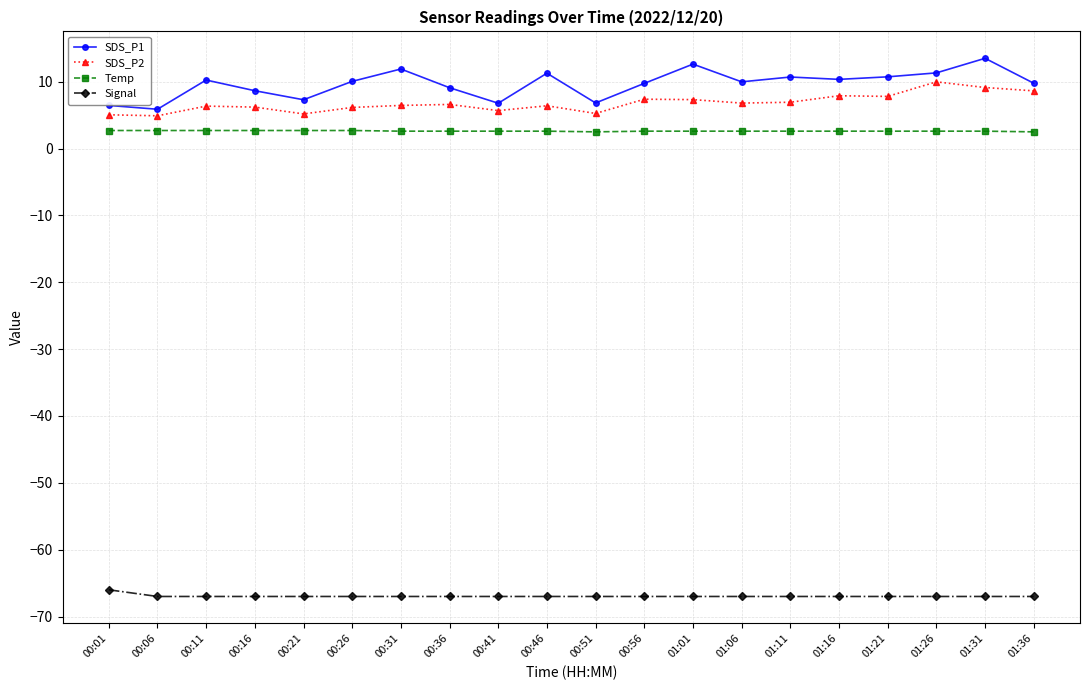

Does the chart display data point markers on the line(s)?

Yes